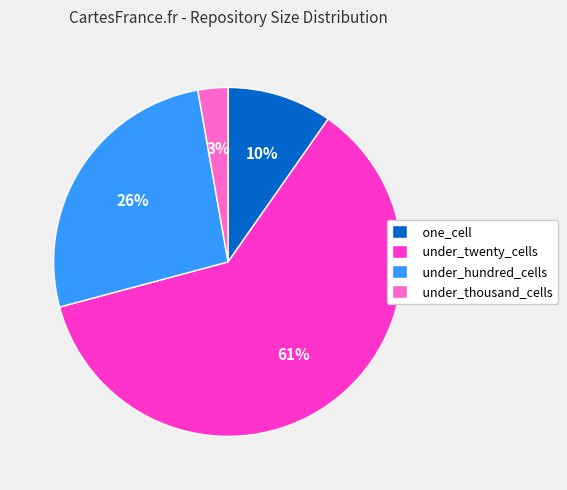

Which slice is the smallest?

under_thousand_cells